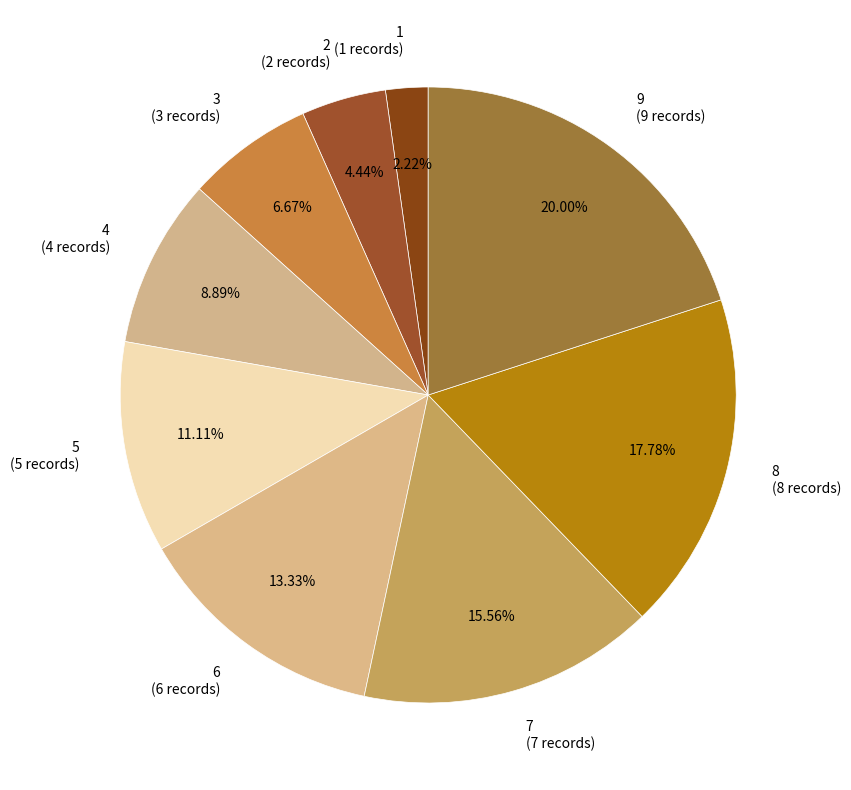

True or false: 7 accounts for 16% of the total.

True